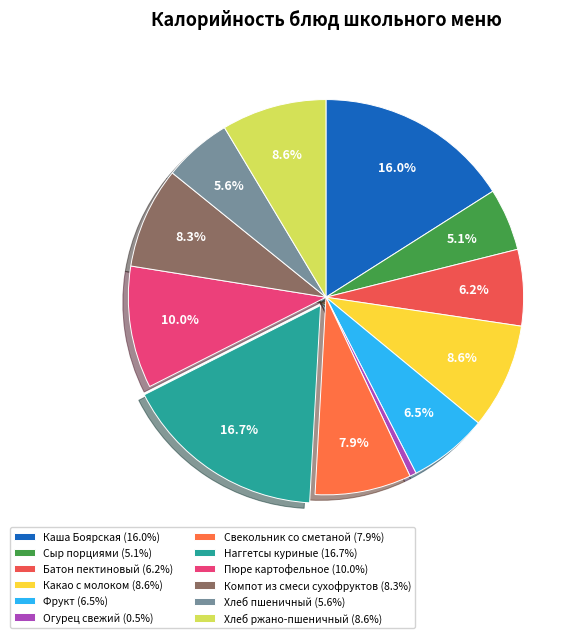

Rank the categories by value from lowest to highest.

Огурец свежий, Сыр порциями, Хлеб пшеничный, Батон пектиновый, Фрукт, Свекольник со сметаной, Компот из смеси сухофруктов, Хлеб ржано-пшеничный, Какао с молоком, Пюре картофельное, Каша Боярская, Наггетсы куриные